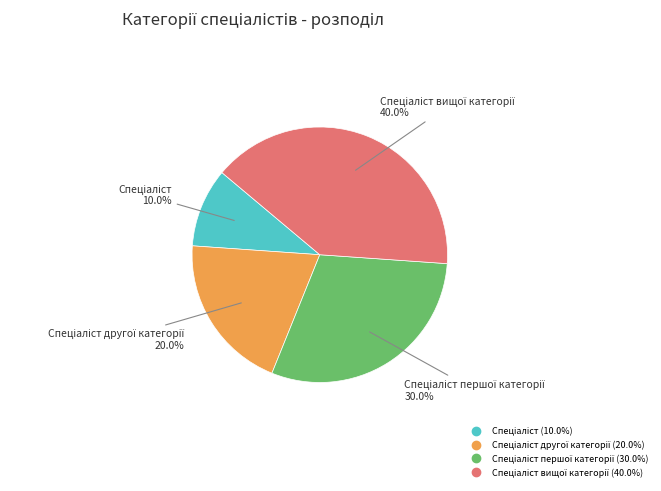

Does any single category account for the majority?

No